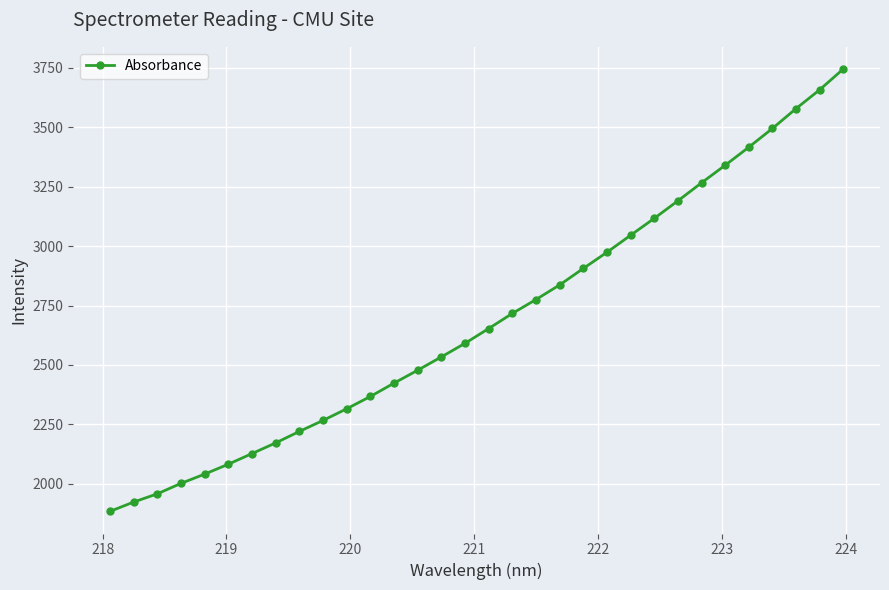

True or false: the data has more than 0 interior local peaks.

False